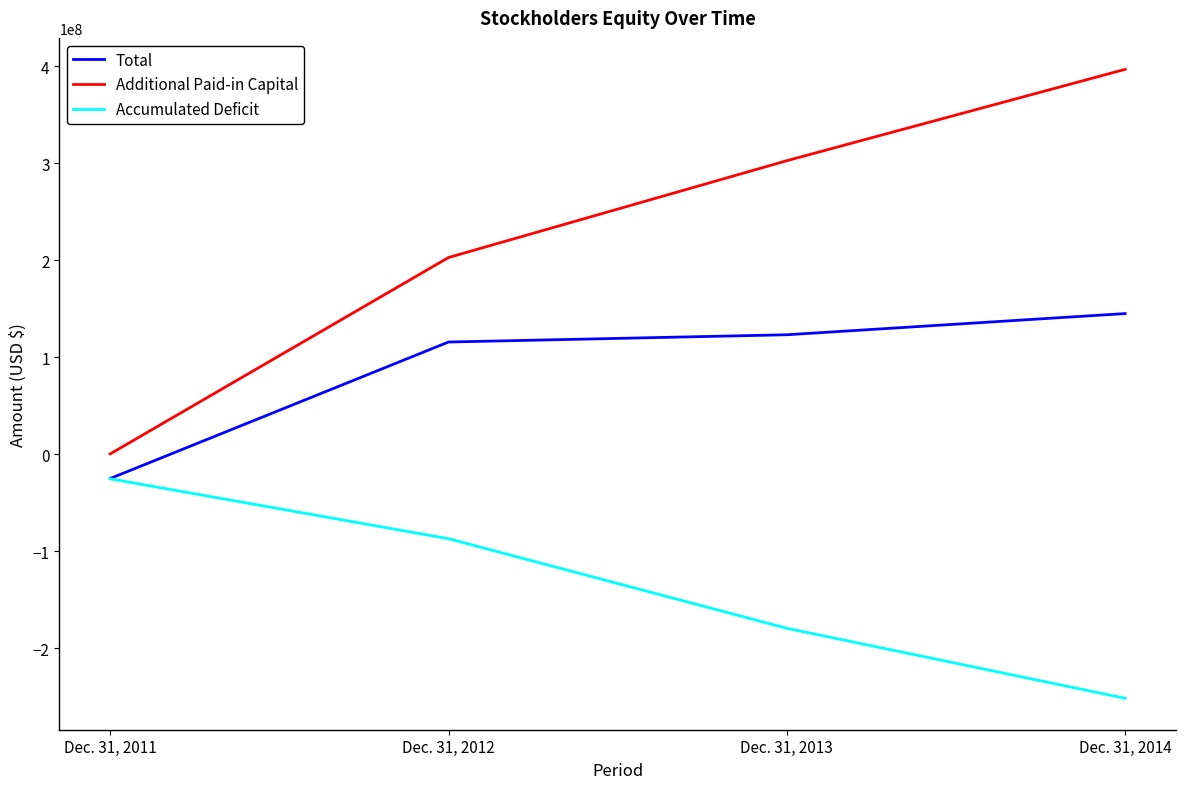

What is the maximum value shown in the chart?

396845000